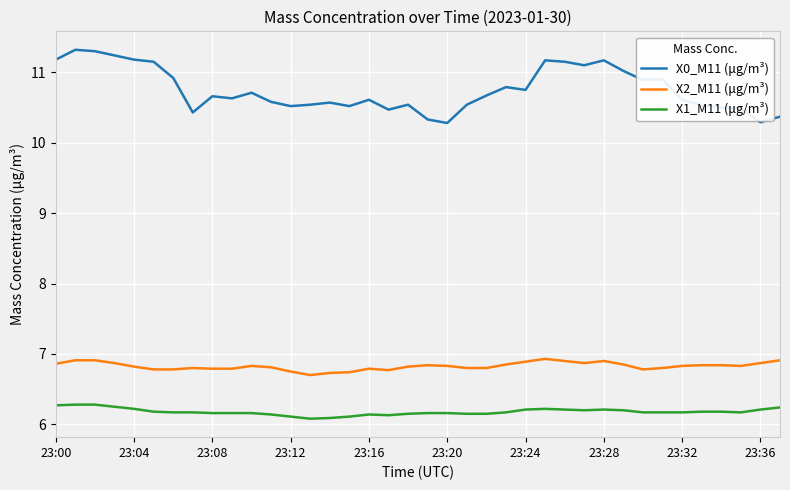

Rank the series by their maximum value, from lowest to highest.

X1_M11 (μg/m³), X2_M11 (μg/m³), X0_M11 (μg/m³)